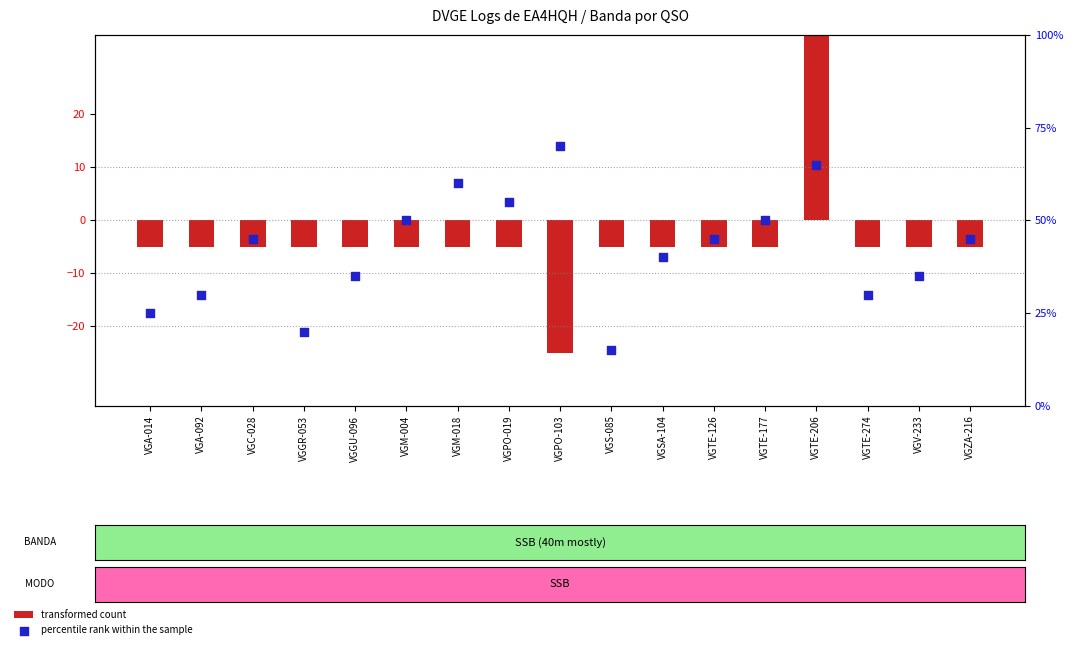

At which category is the sum across all series the highest?

VGTE-206